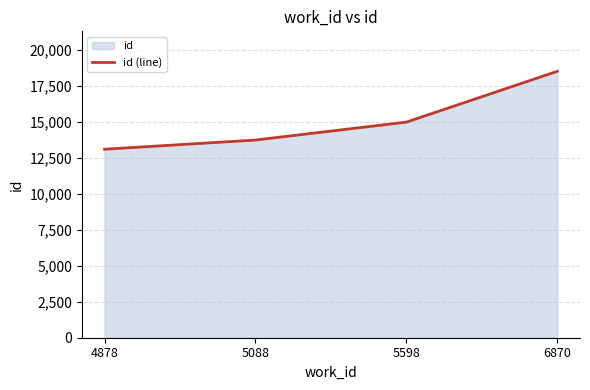

Reading left to right, what are all the values shown in this chart?

13082	13720	14964	18491